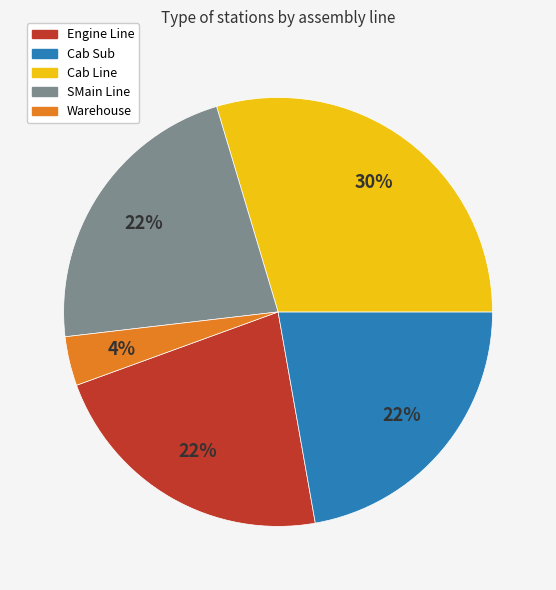

How many segments does this pie chart have?

5